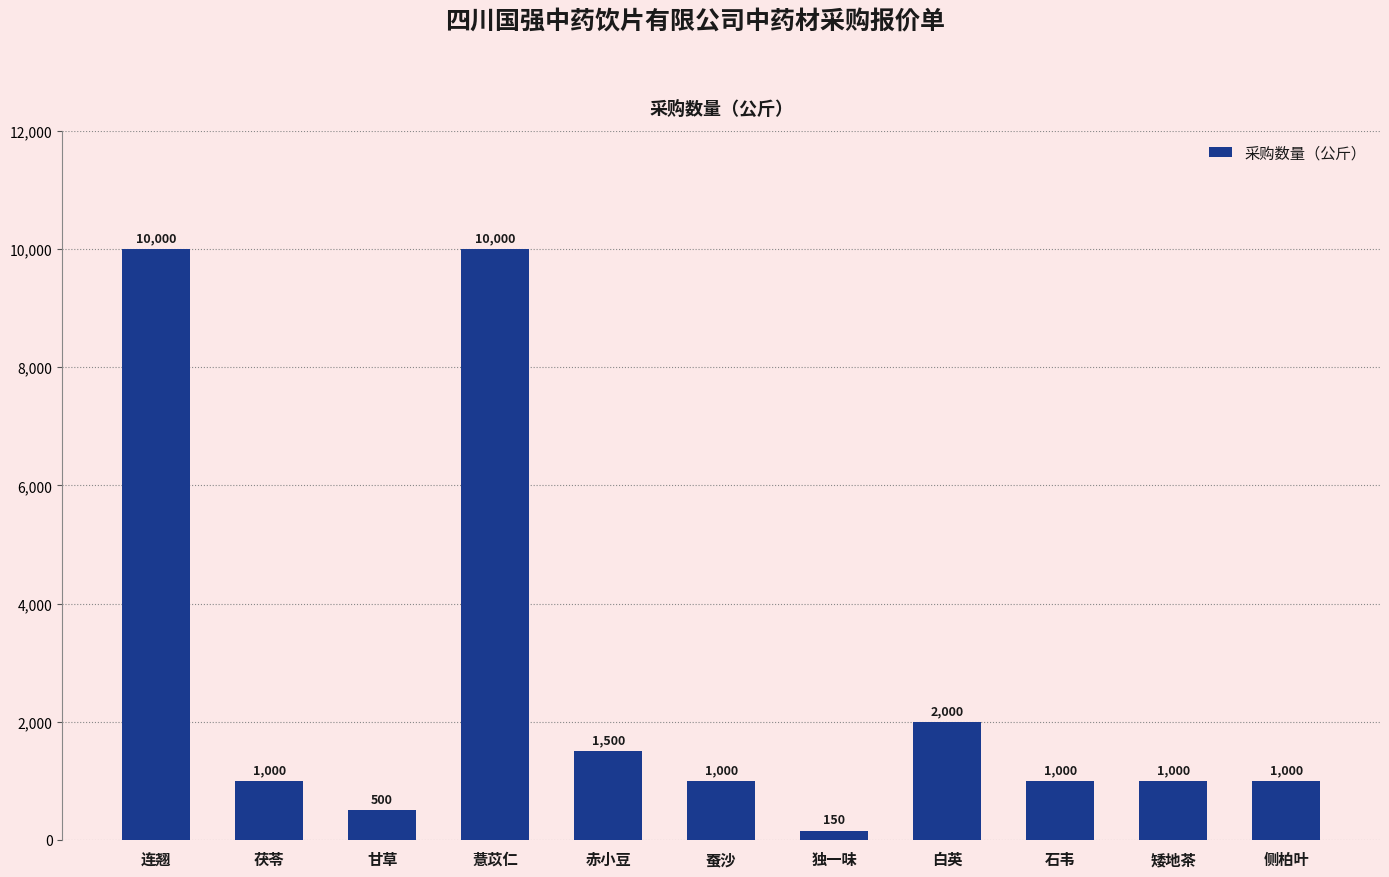

What is the ratio of the value at 连翘 to the value at 茯苓?

10.0